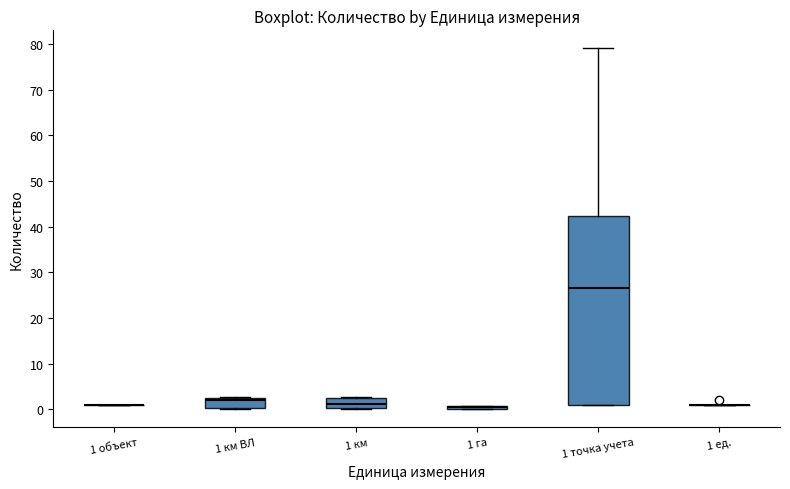

Comparing the boxes themselves (not the whiskers), which one is the tallest?

1 точка учета